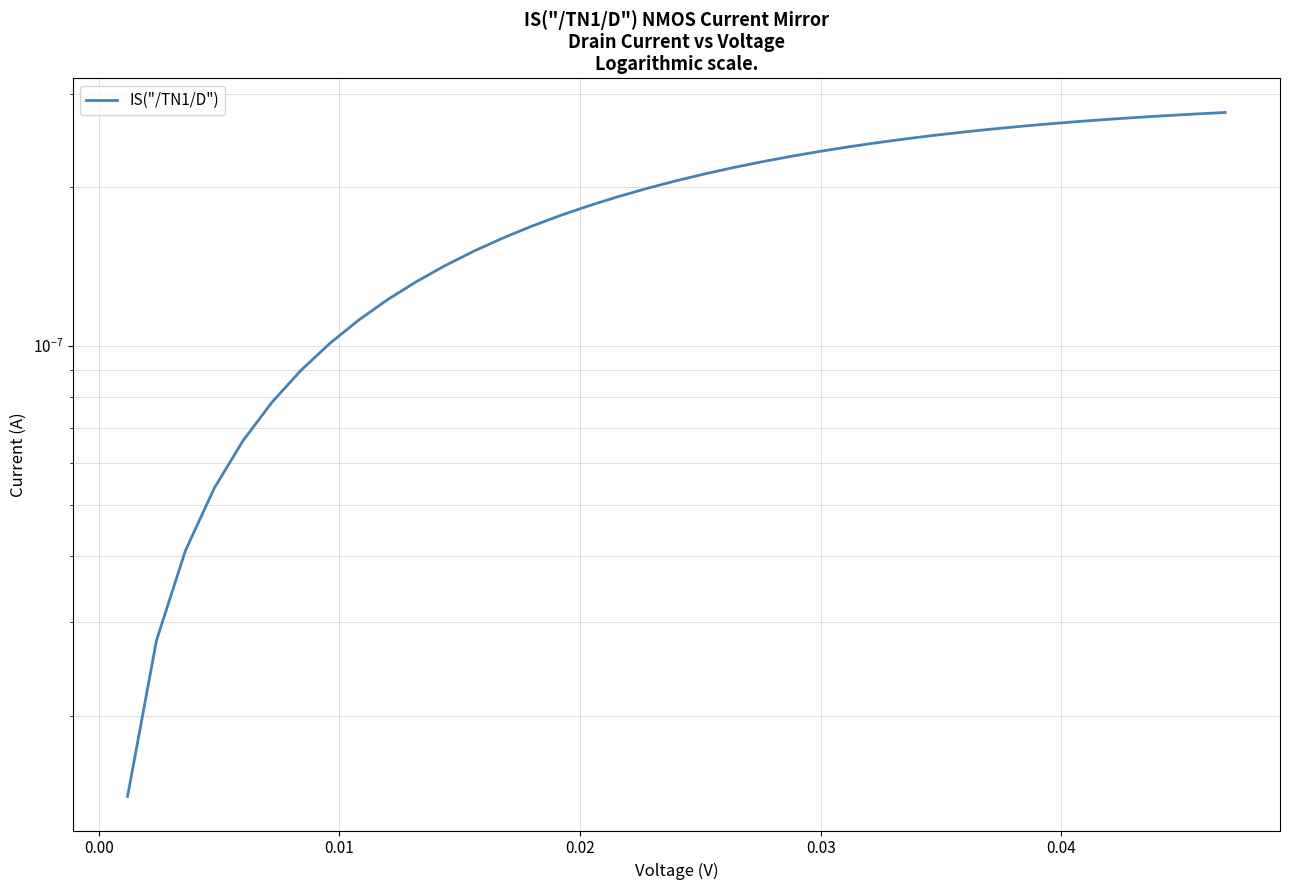

The chart shows a value of 0.0 at 29. True or false?

False